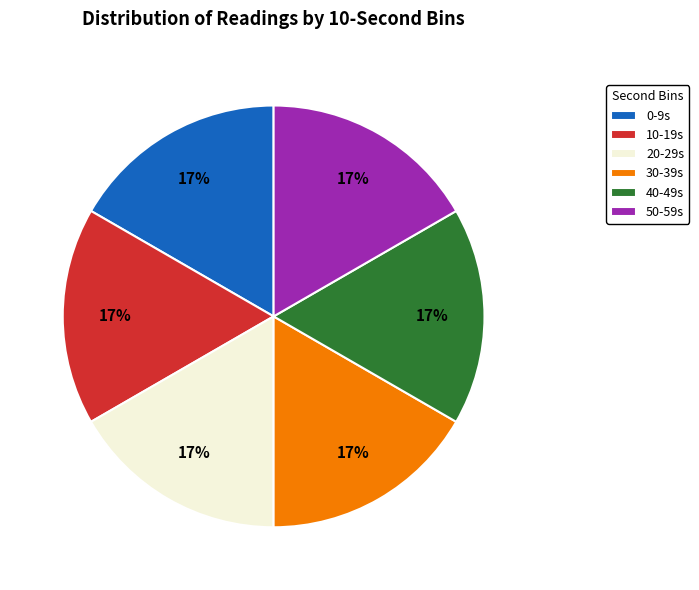

To the nearest percent, what is the combined percentage of 50-59s and 40-49s?

33%